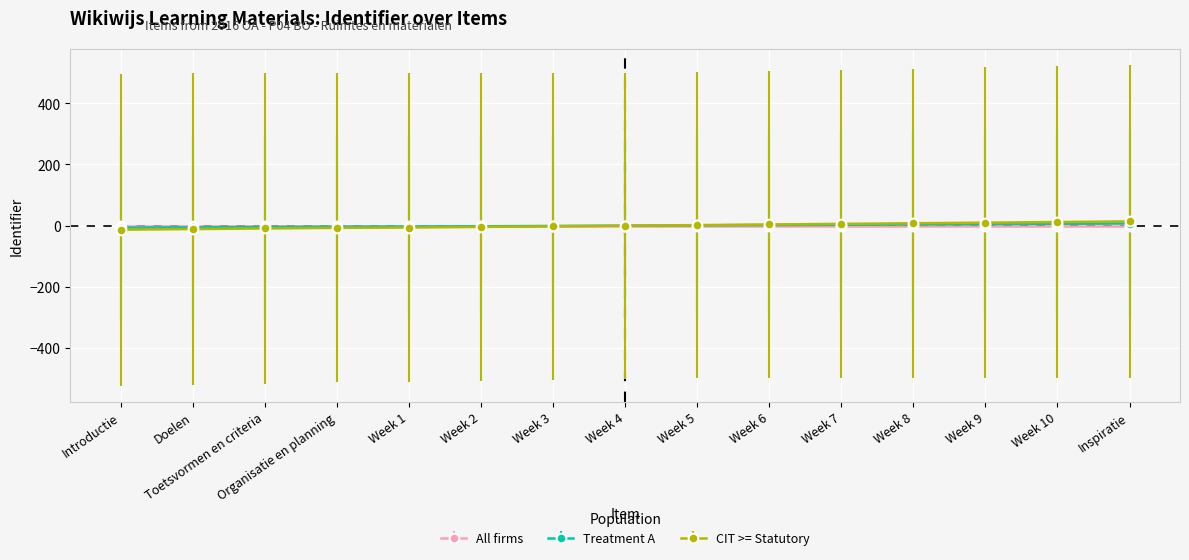

What is the label of the 5th point from the left?

Week 1